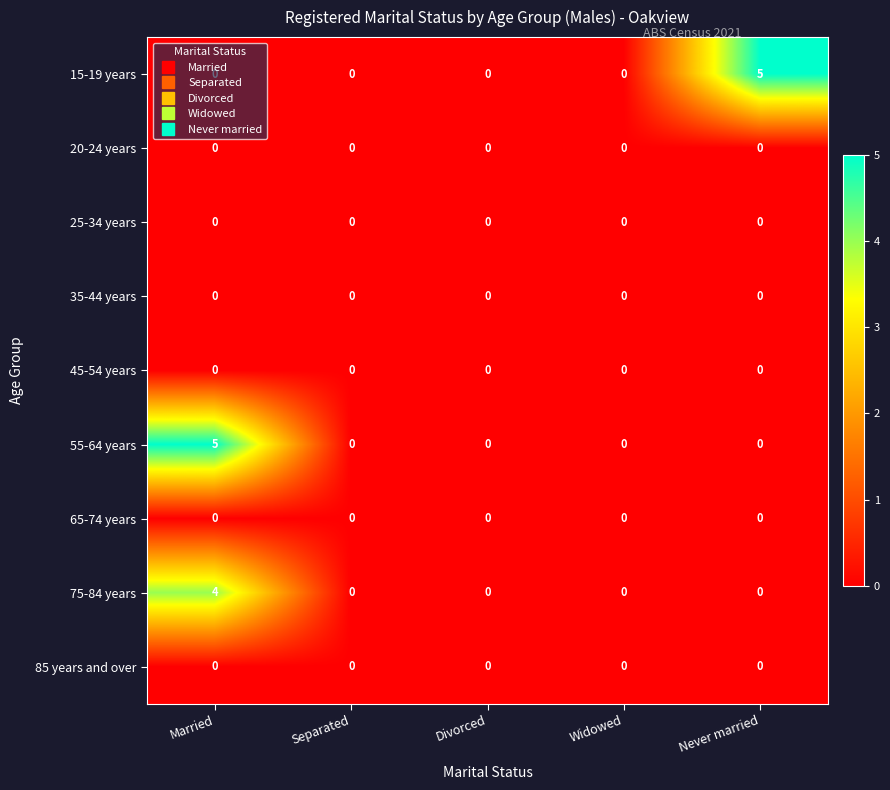

Is it true that 15-19 years equals 0 at Separated?

True